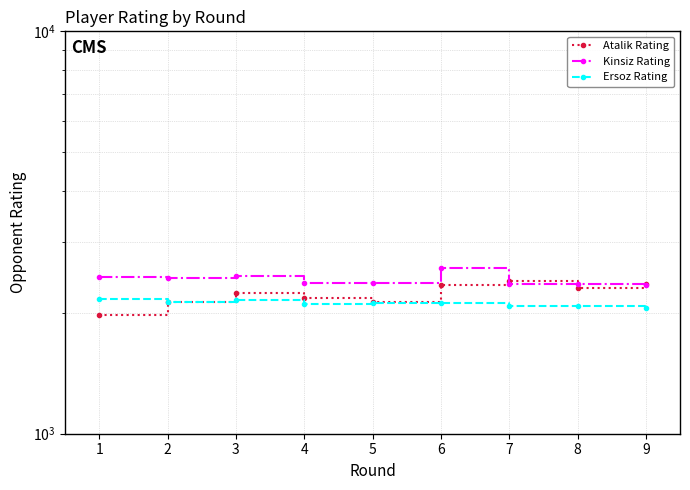

Reading left to right, extract all data points from this chart.

Atalik Rating: 1973	2124	2238	2174	2121	2345	2400	2303	2359
Kinsiz Rating: 2446	2438	2461	2369	2367	2584	2349	2362	2343
Ersoz Rating: 2156	2120	2145	2103	2110	2109	2072	2071	2052